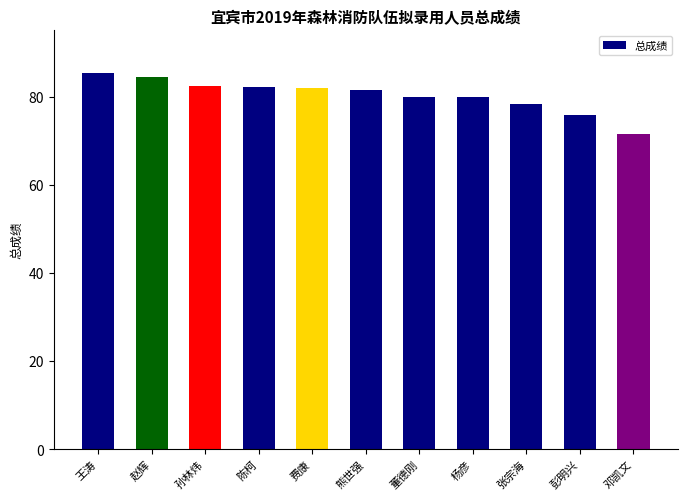

What position from the right is 孙林炜?

9